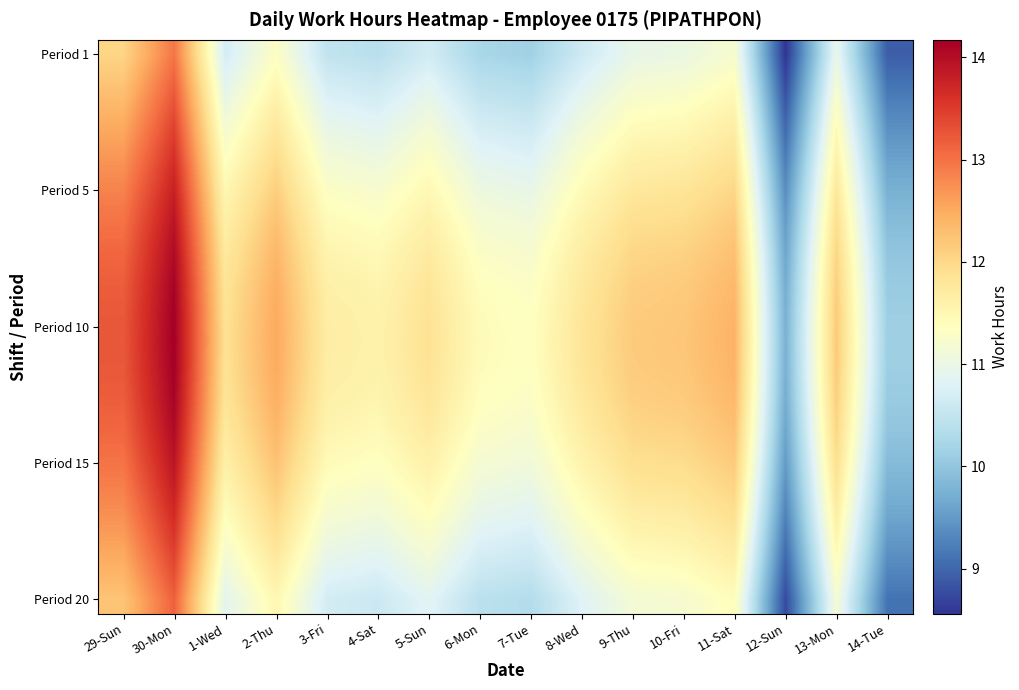

What is the smallest value displayed?

8.6